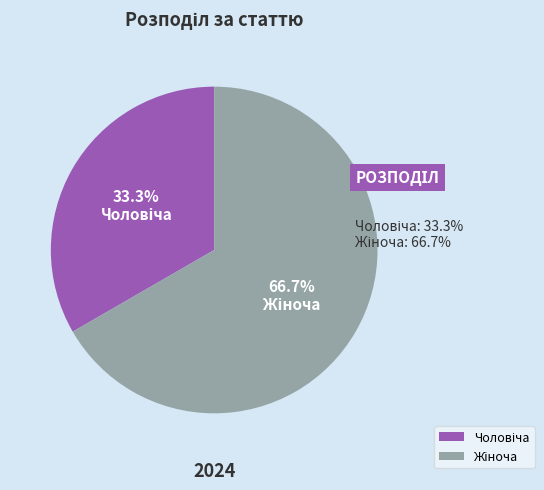

Is there a majority slice in this chart?

Yes